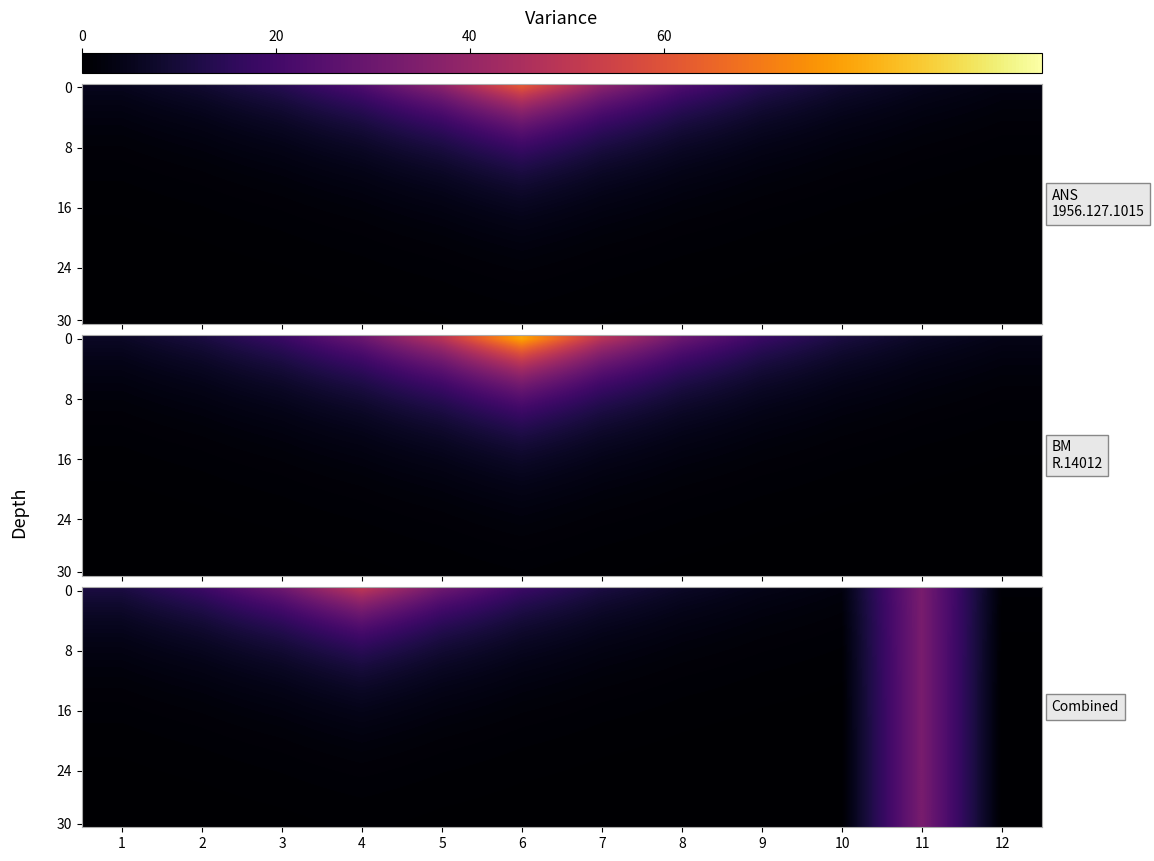

What is the approximate value of 24 at 2?

0.5